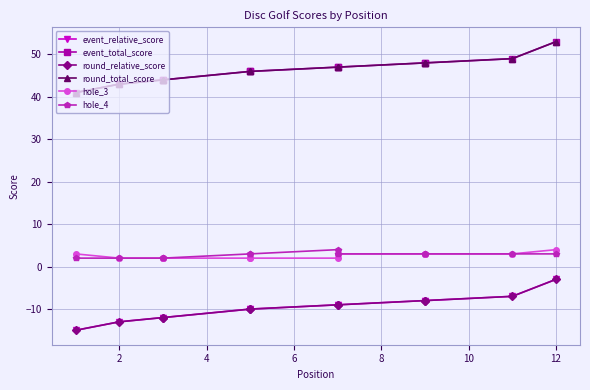

Does the chart display data point markers on the line(s)?

Yes